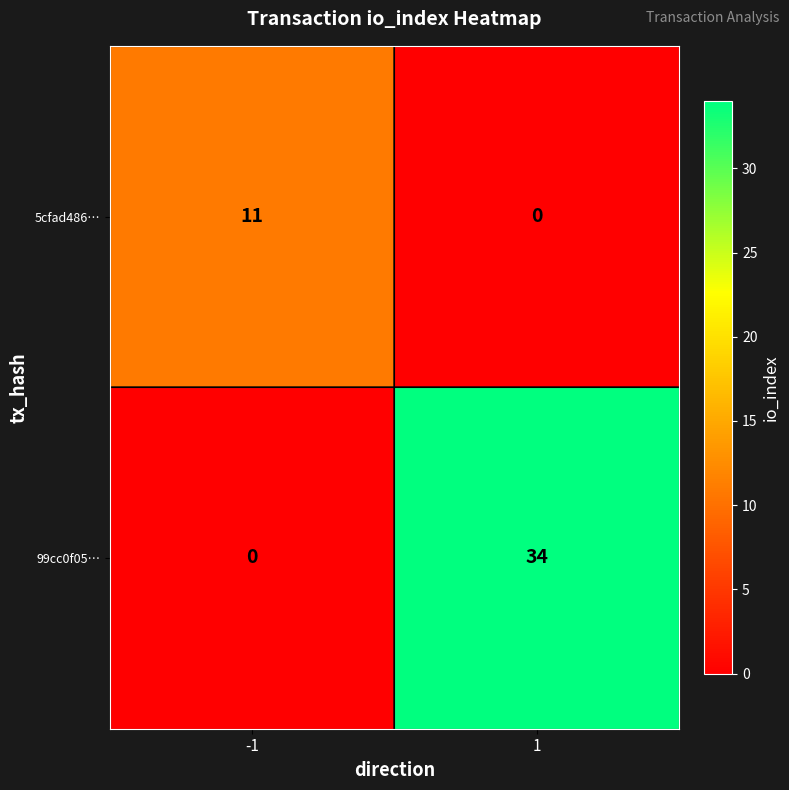

Read the 5cfad486… value at -1, to the nearest 5.

10